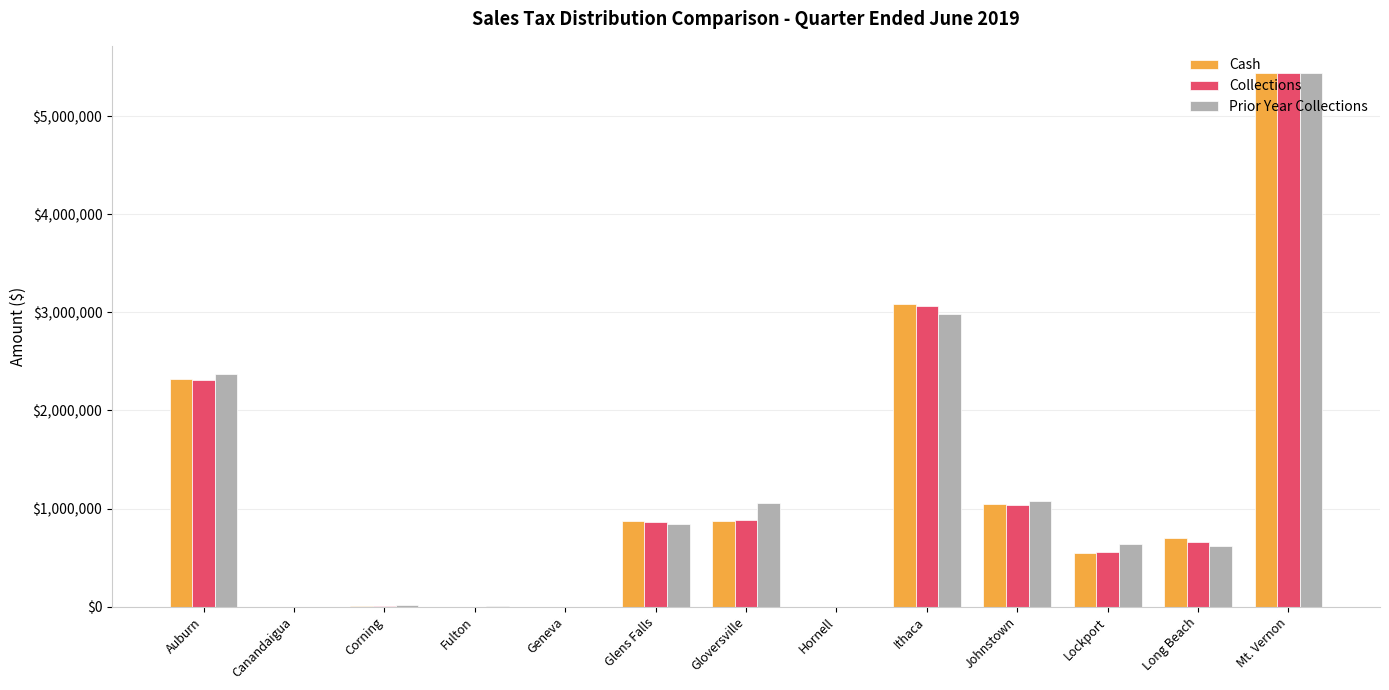

What value does the Collections series have at Canandaigua?

22.8